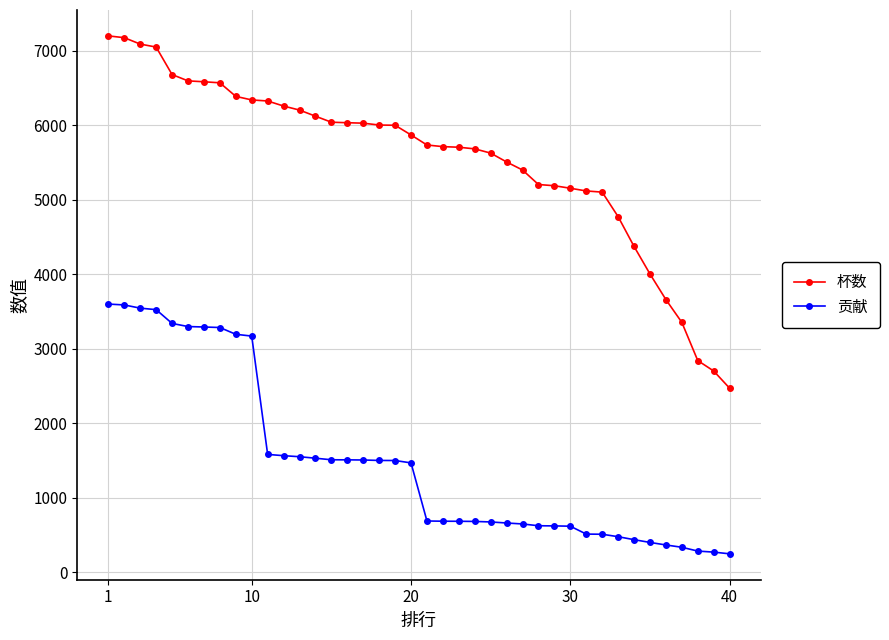

Which series has the largest range (max minus min)?

杯数